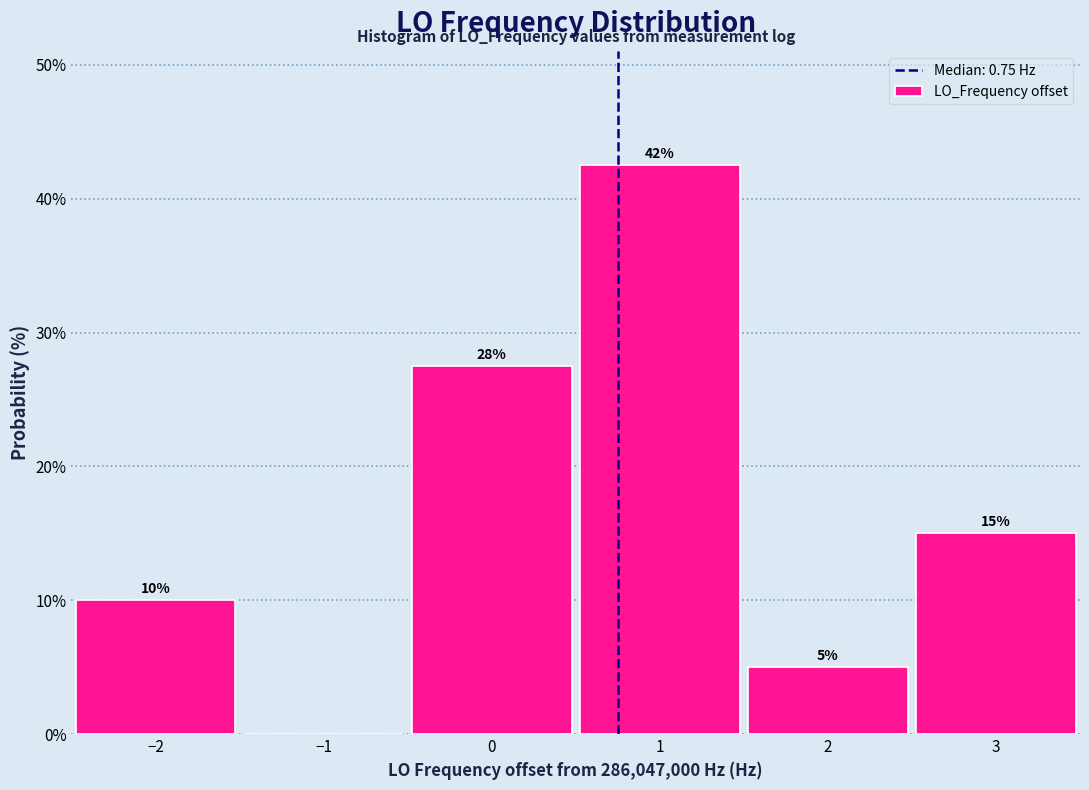

Over which range of the x-axis is the bar tallest?

0.5 to 1.5